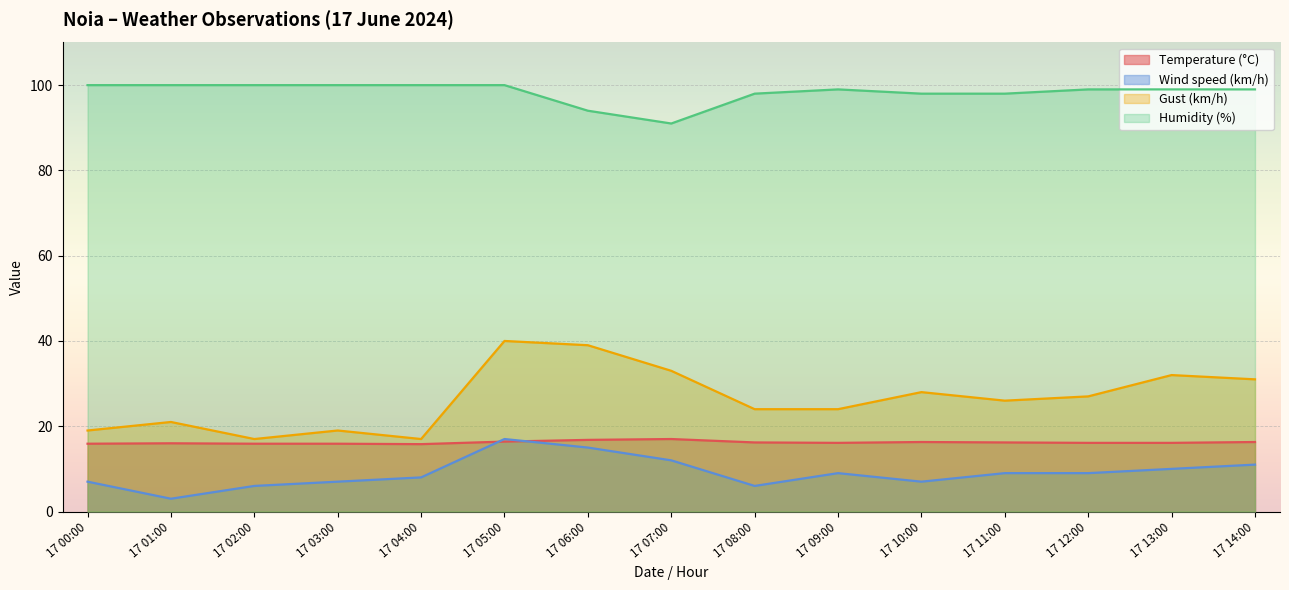

True or false: Humidity (%) has a value of 134.1 at 17 06:00.

False